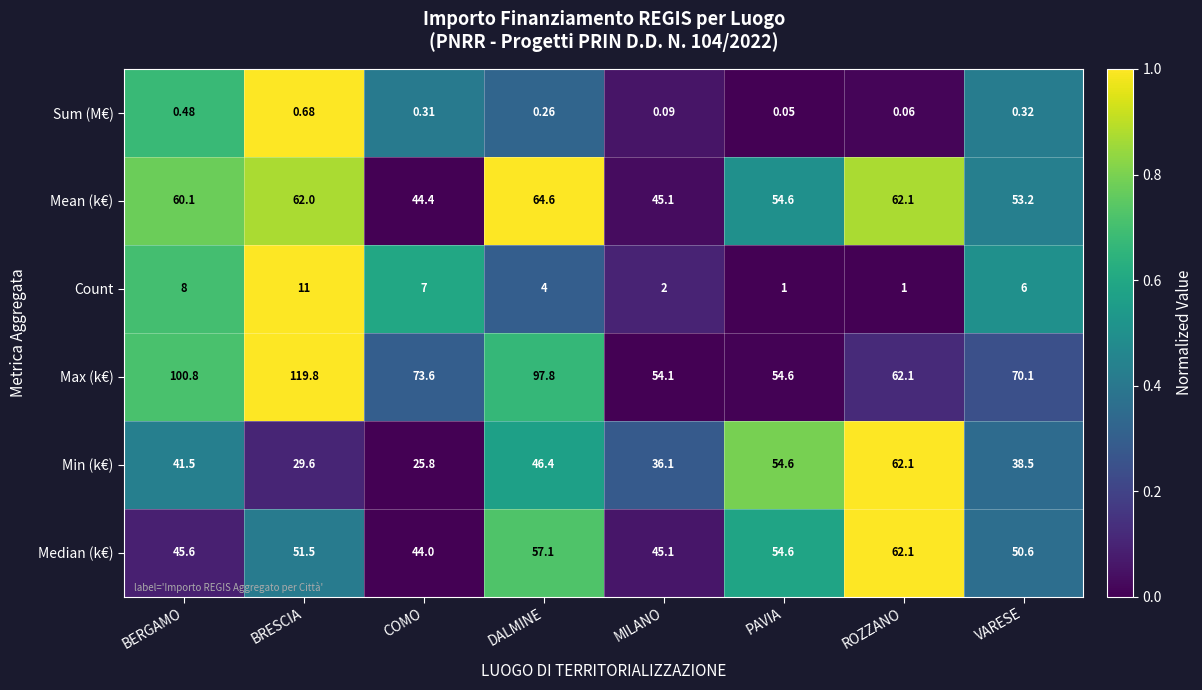

Count the number of categories in the chart.

8